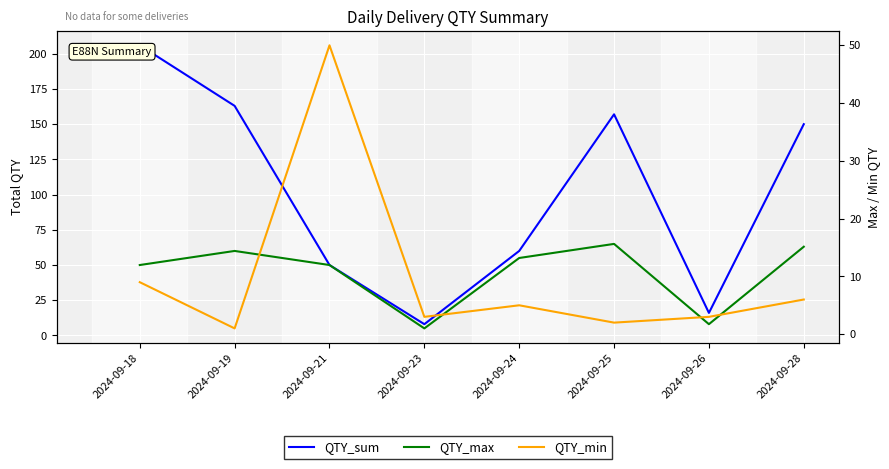

What is the difference between the maximum and minimum values in the QTY_min series?

49